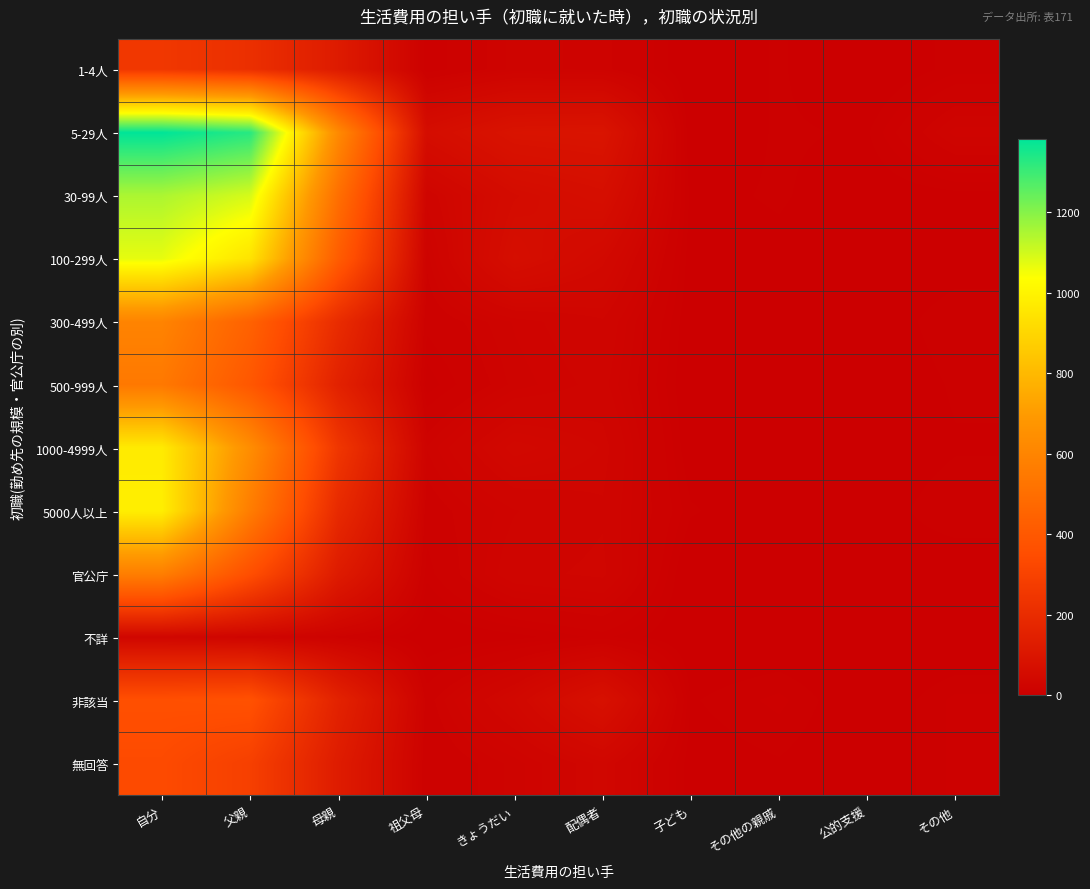

Which series has the largest range (max minus min)?

5-29人